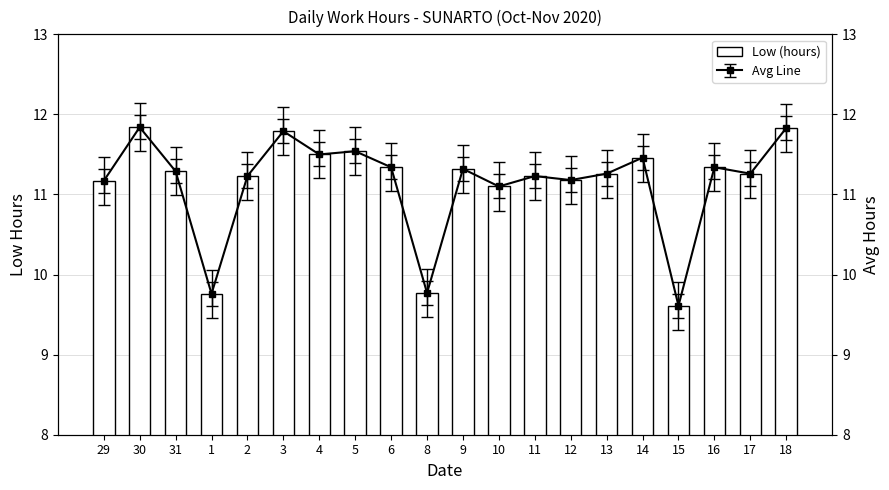

Reading left to right, list all the values displayed in this chart.

29=11.2	30=11.8	31=11.3	1=9.8	2=11.2	3=11.8	4=11.5	5=11.5	6=11.3	8=9.8	9=11.3	10=11.1	11=11.2	12=11.2	13=11.3	14=11.5	15=9.6	16=11.3	17=11.3	18=11.8